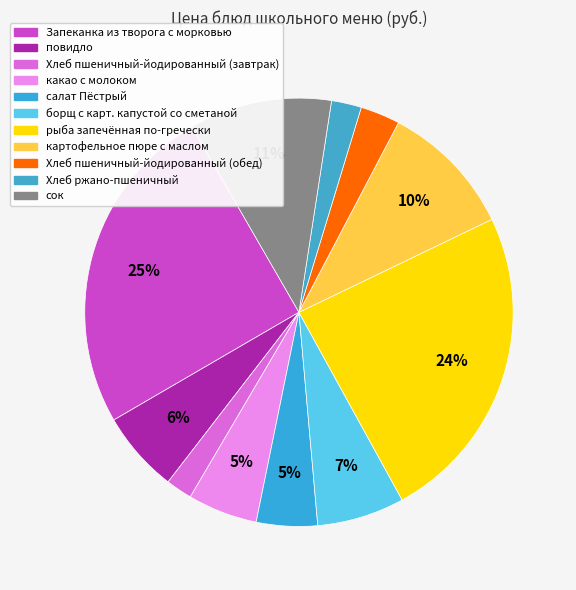

Is it true that сок is 11% of the pie?

True